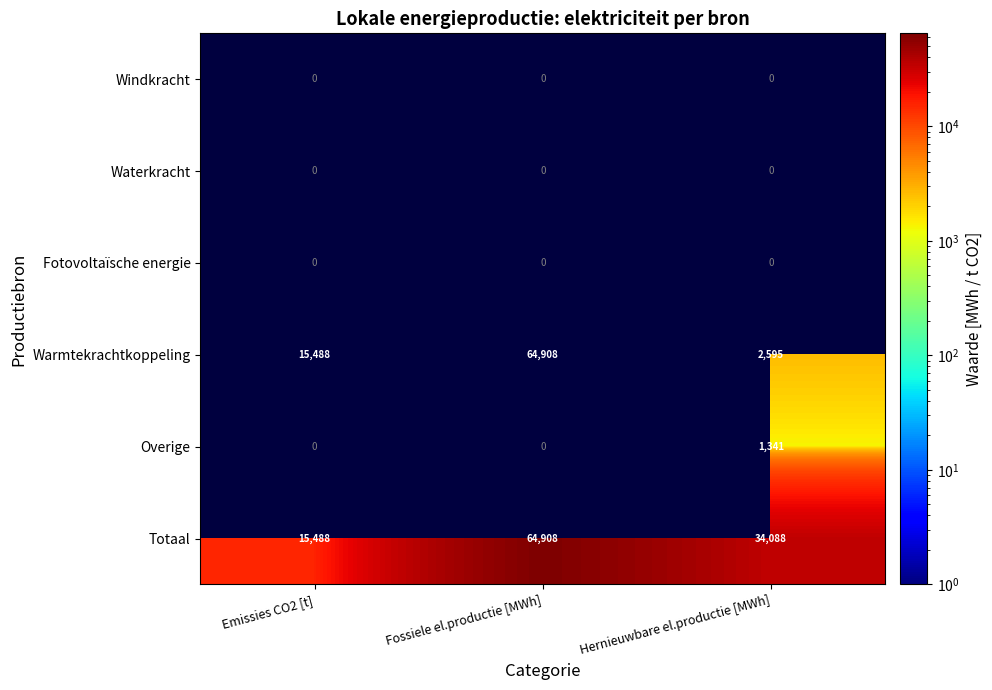

Between Emissies CO2 [t] and Hernieuwbare el.productie [MWh], which is larger?

Hernieuwbare el.productie [MWh]